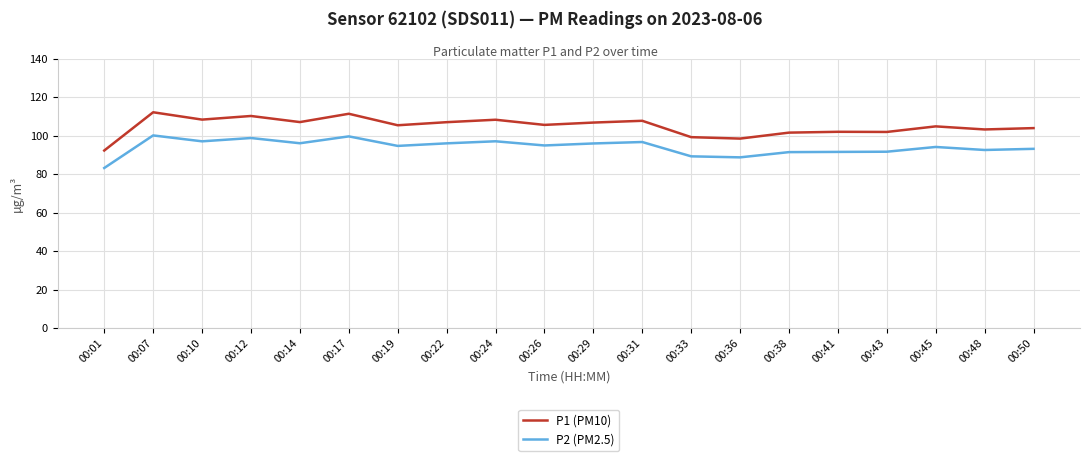

At which label does P2 (PM2.5) reach its minimum?

00:01